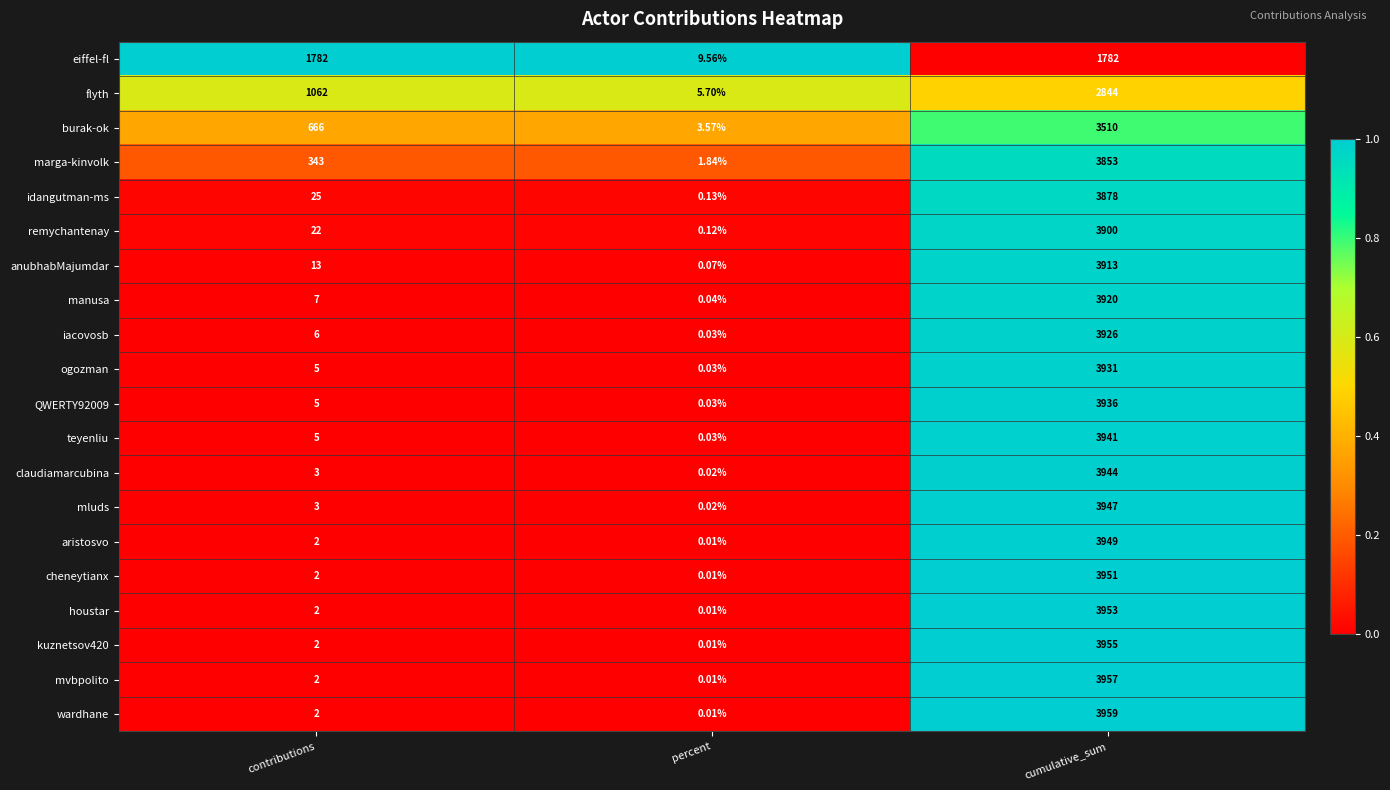

Which series has the largest total across all categories?

marga-kinvolk